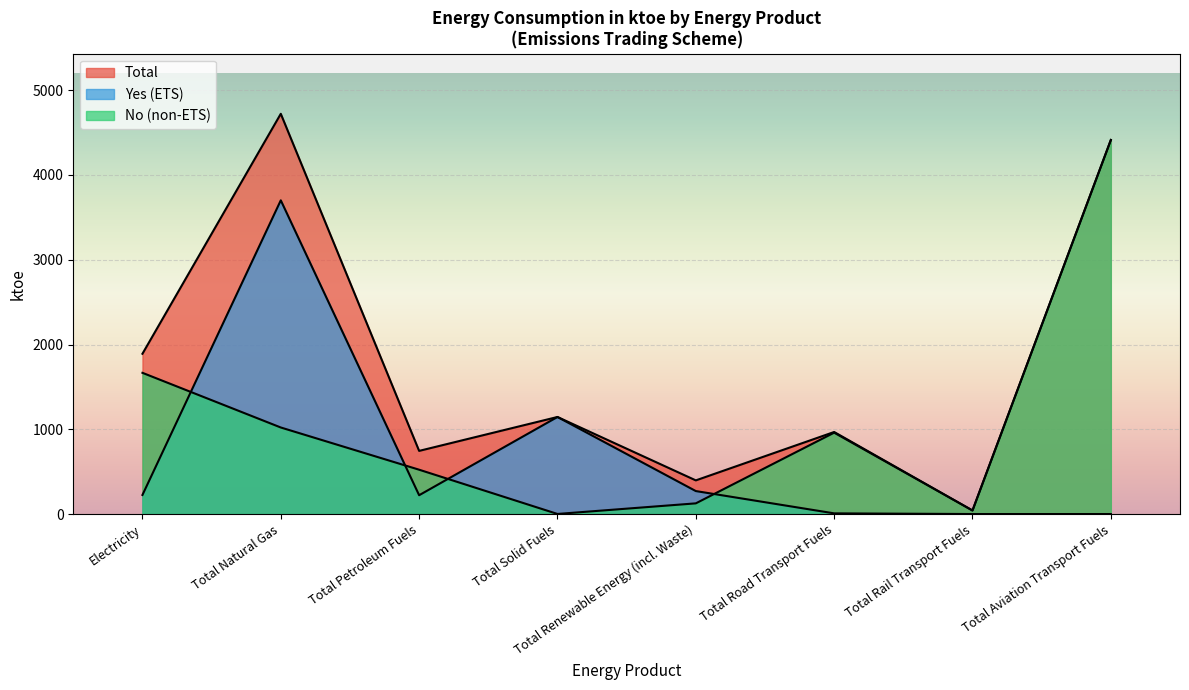

What is the average value of the Yes series?

696